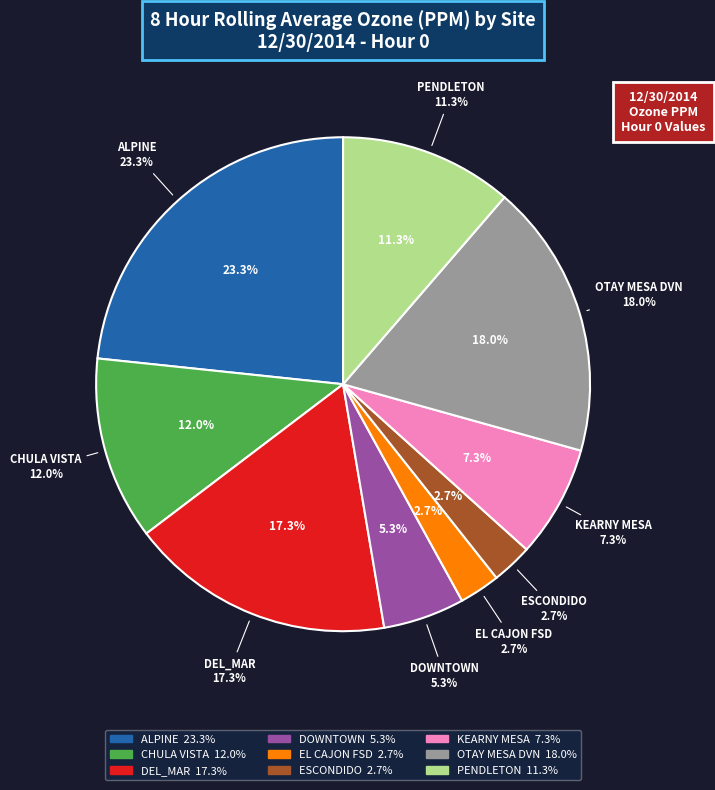

Rank the categories by value from lowest to highest.

EL CAJON FSD, ESCONDIDO, DOWNTOWN, KEARNY MESA, PENDLETON, CHULA VISTA, DEL_MAR, OTAY MESA DVN, ALPINE